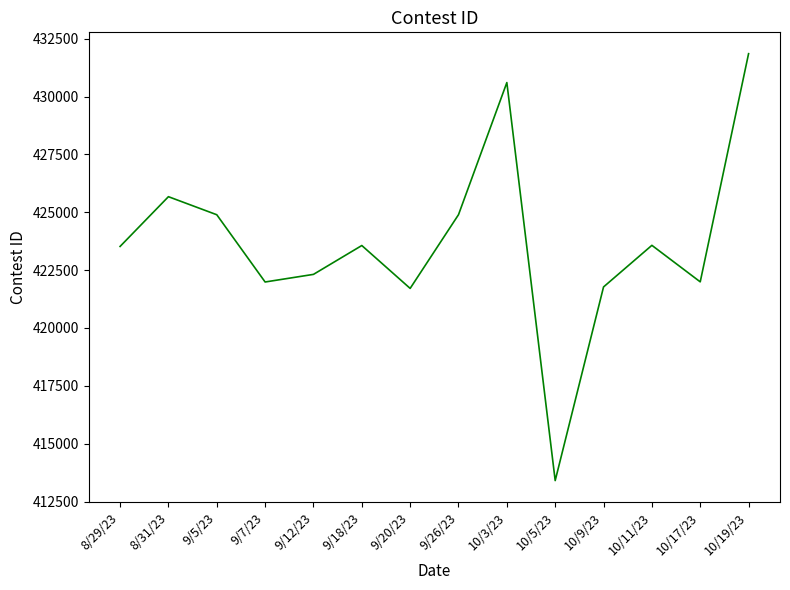

What is the change in value from 8/29/23 to 10/11/23?

+48